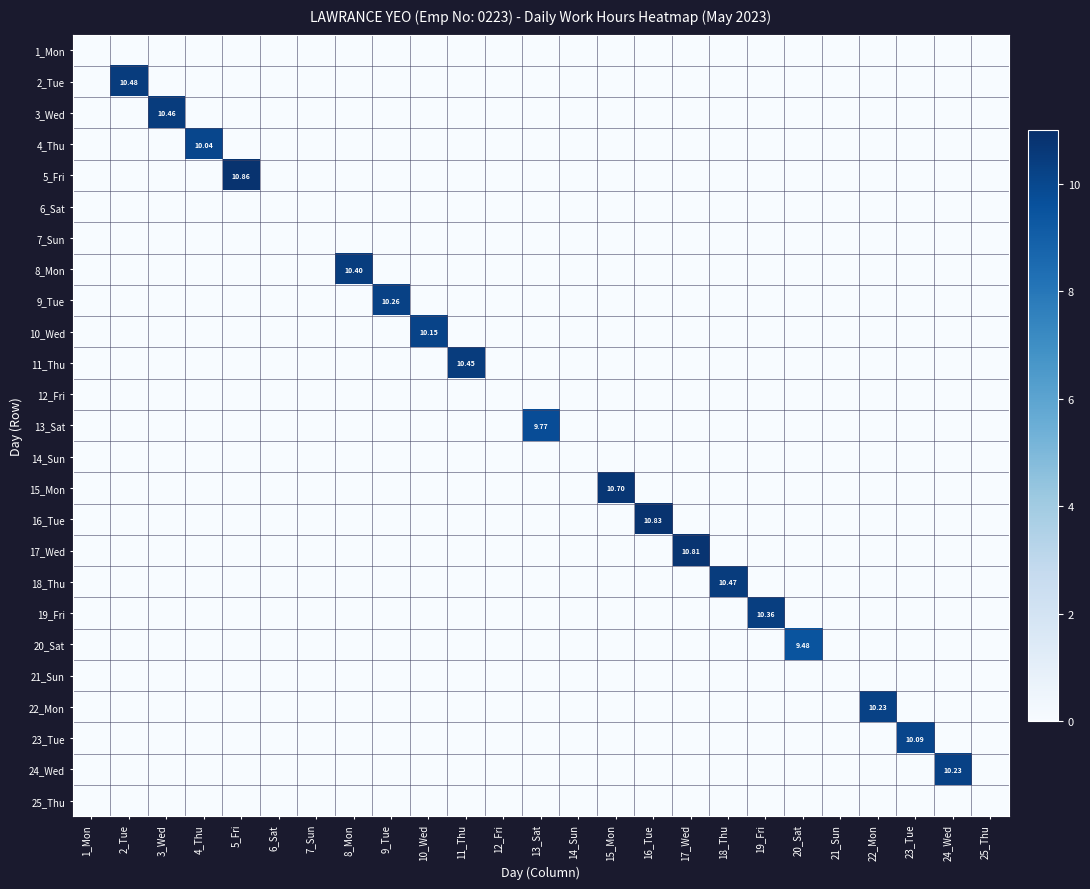

Is it true that 1_Mon equals 0.0 at 1_Mon?

True